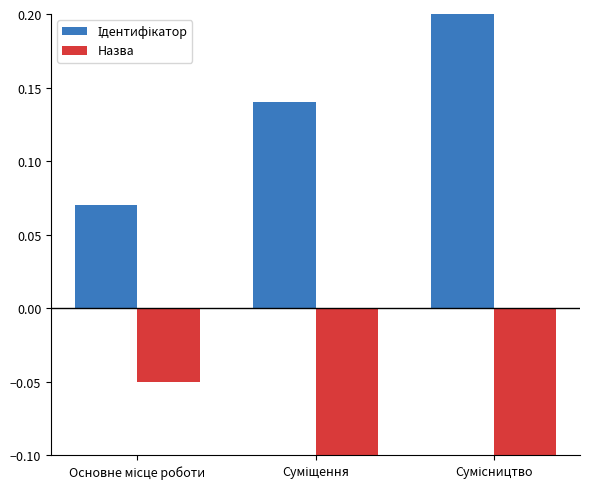

At which category is the sum across all series the highest?

Сумісництво